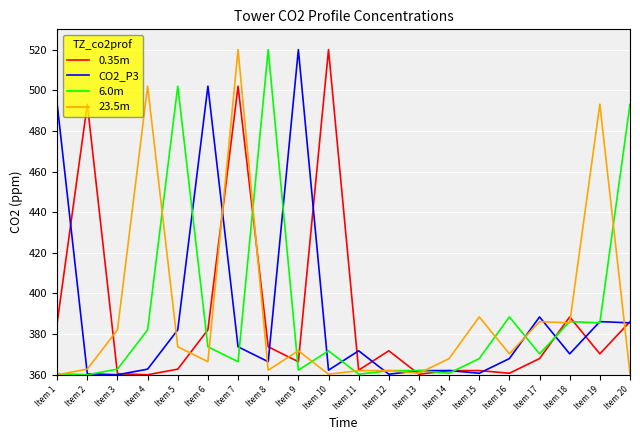

Does the chart display data point markers on the line(s)?

No